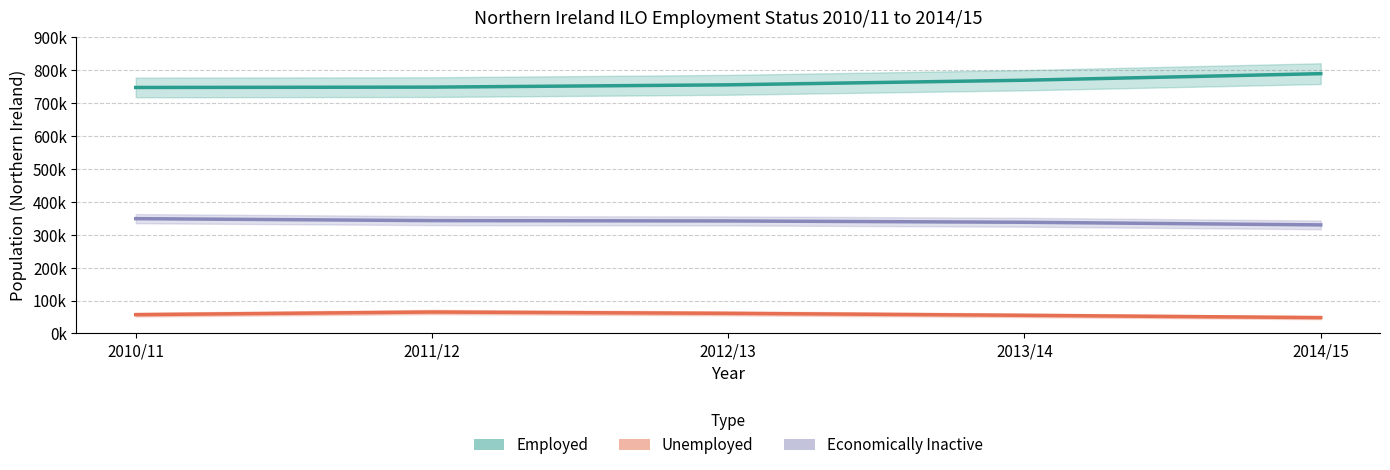

What is the total value across all series at 2010/11?

1154000